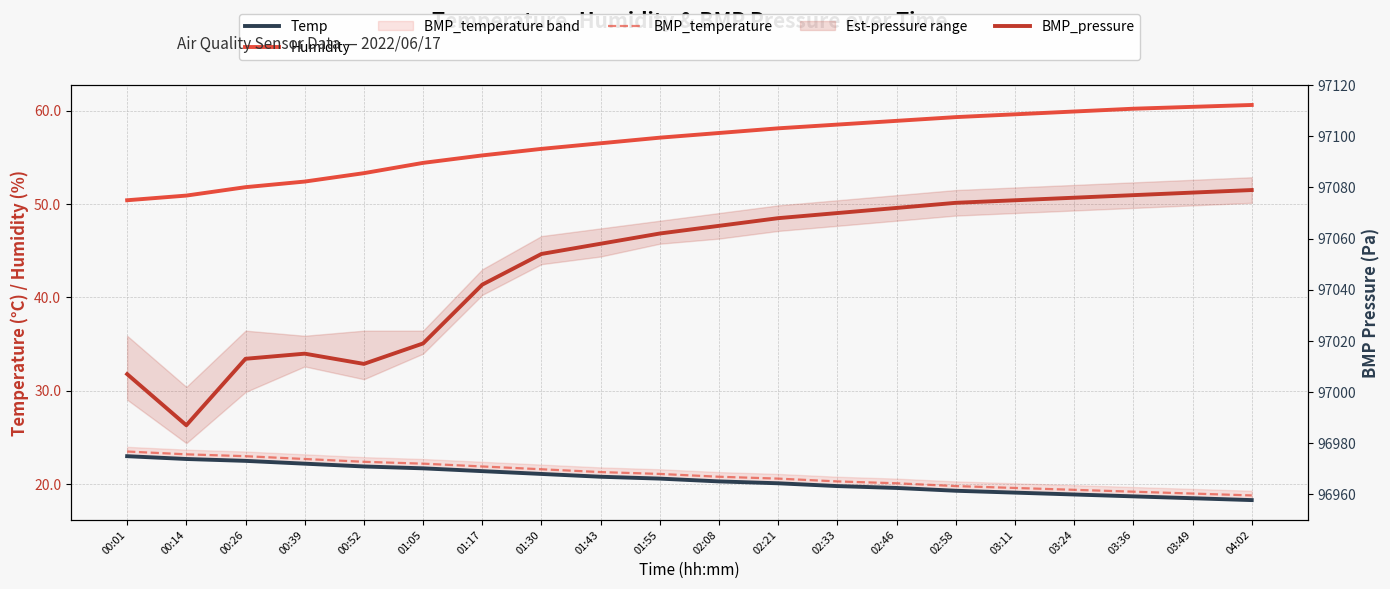

Which category has the highest value in the BMP_pressure series?

04:02